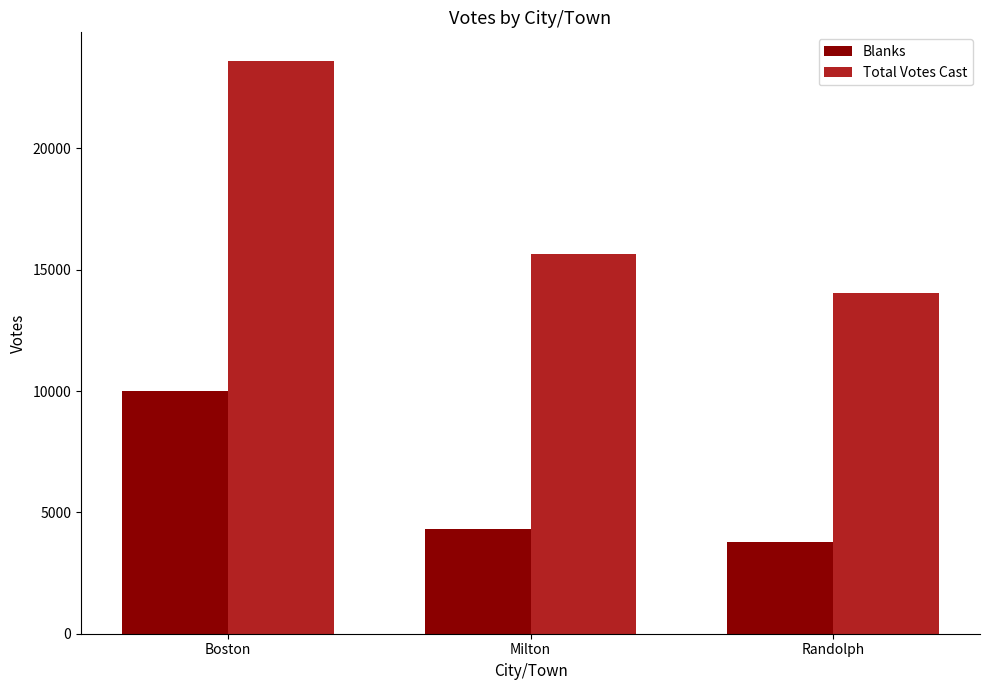

What is the label of the 2nd bar from the right?

Milton